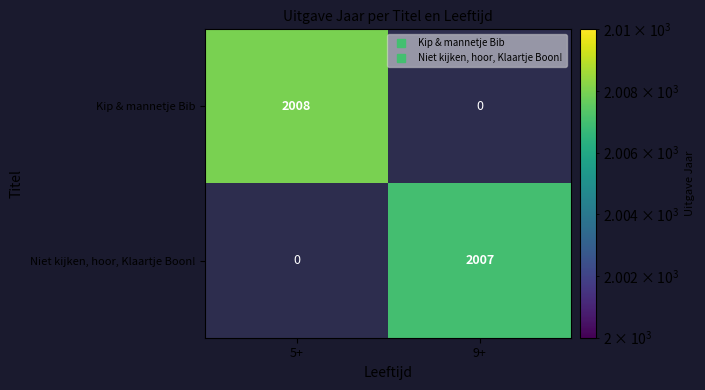

What is the smallest value displayed?

2007.0